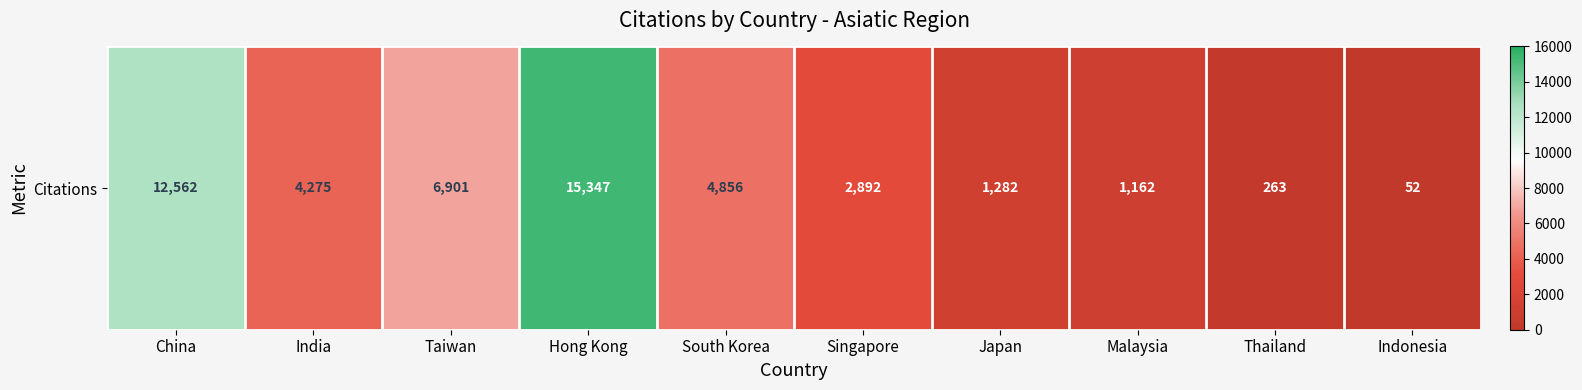

Which has a higher value, India or Malaysia?

India